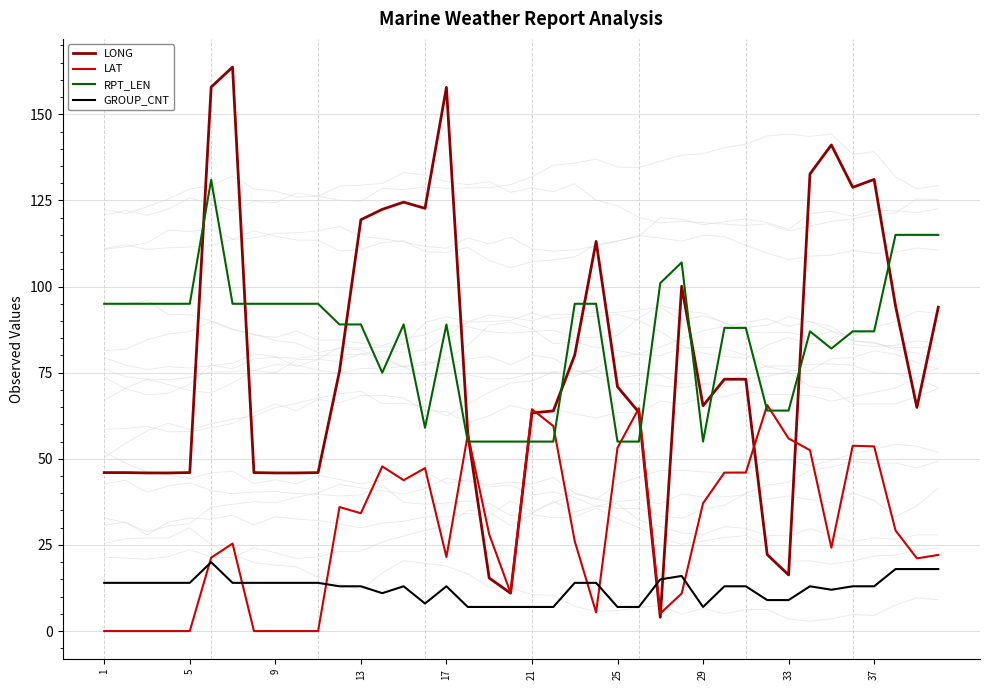

How many lines are shown in the chart?

4